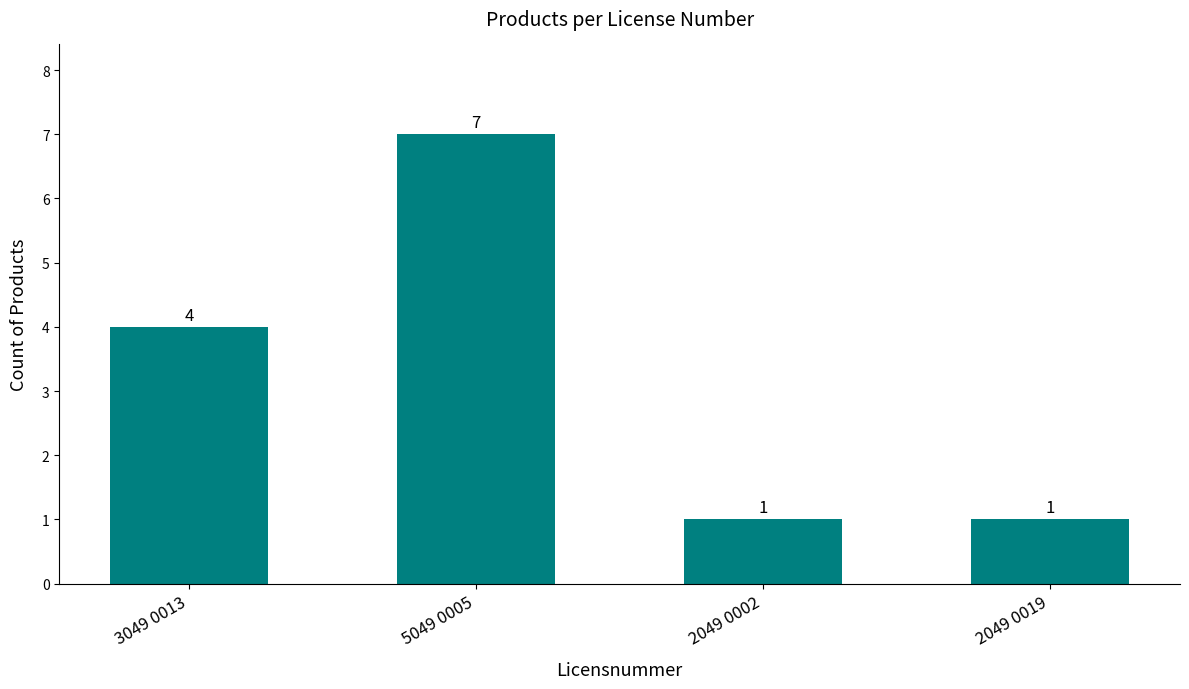

What is the sum of the values at 5049 0005 and 2049 0019?

8